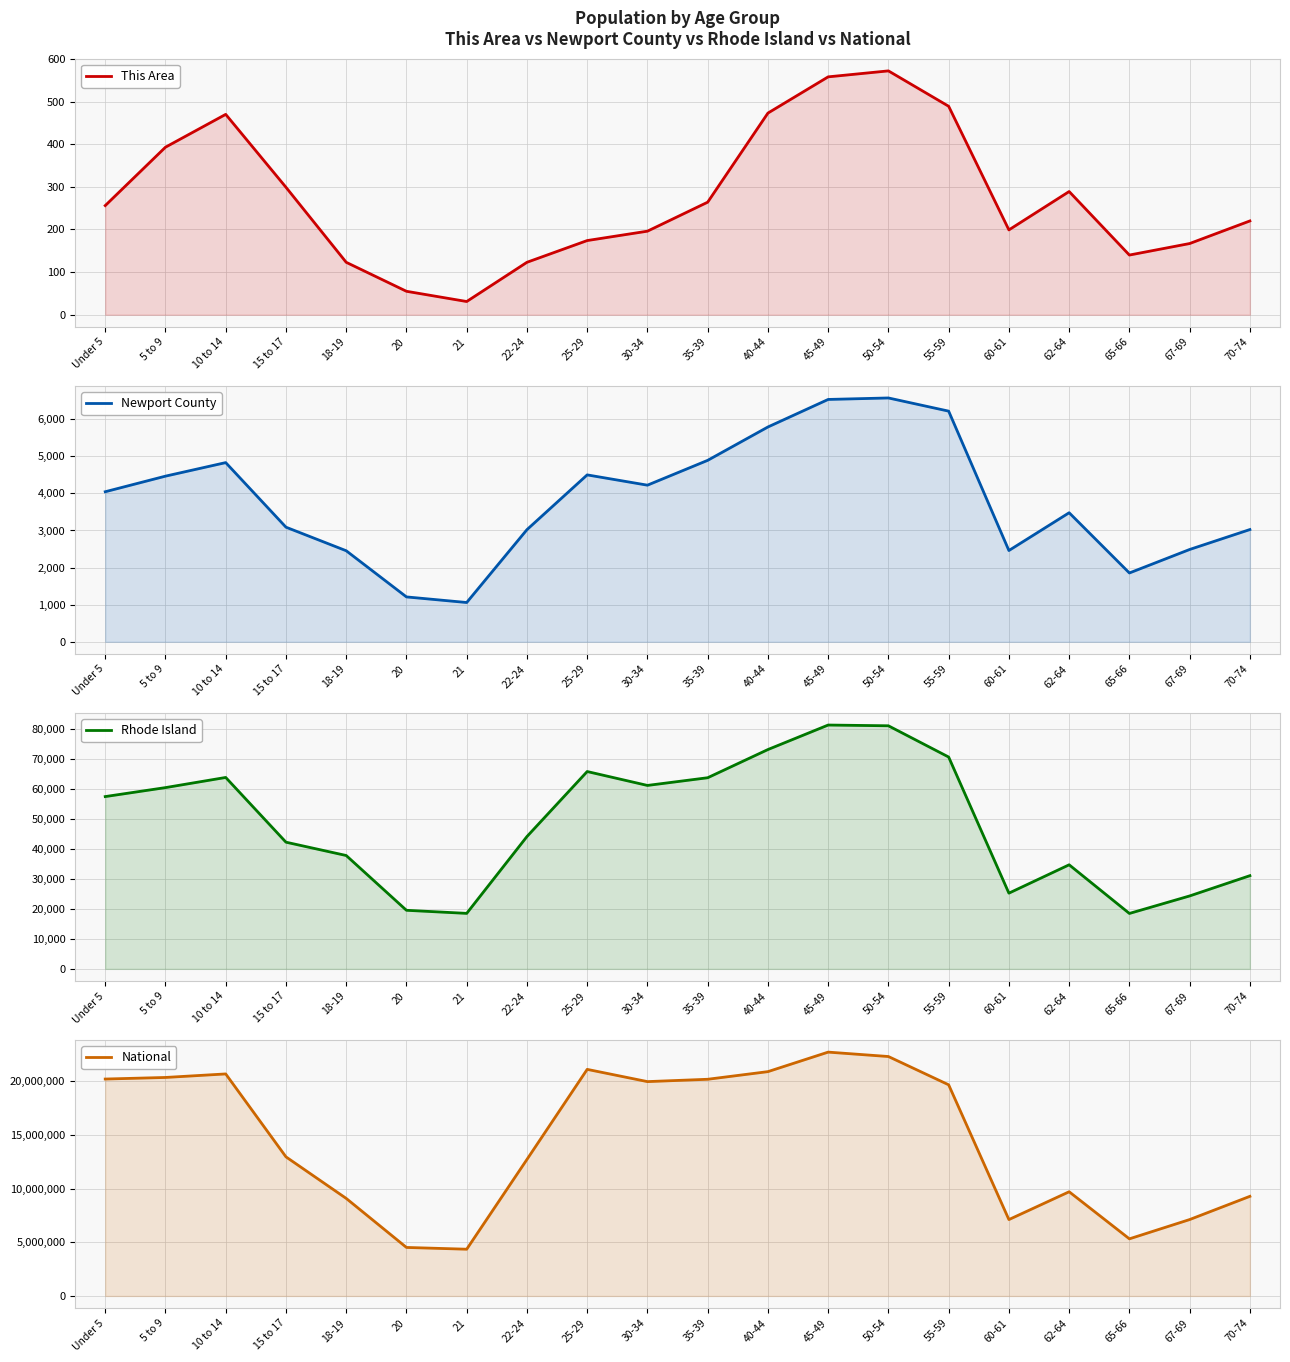

True or false: Rhode Island has more than 1 points higher than both neighbors.

True